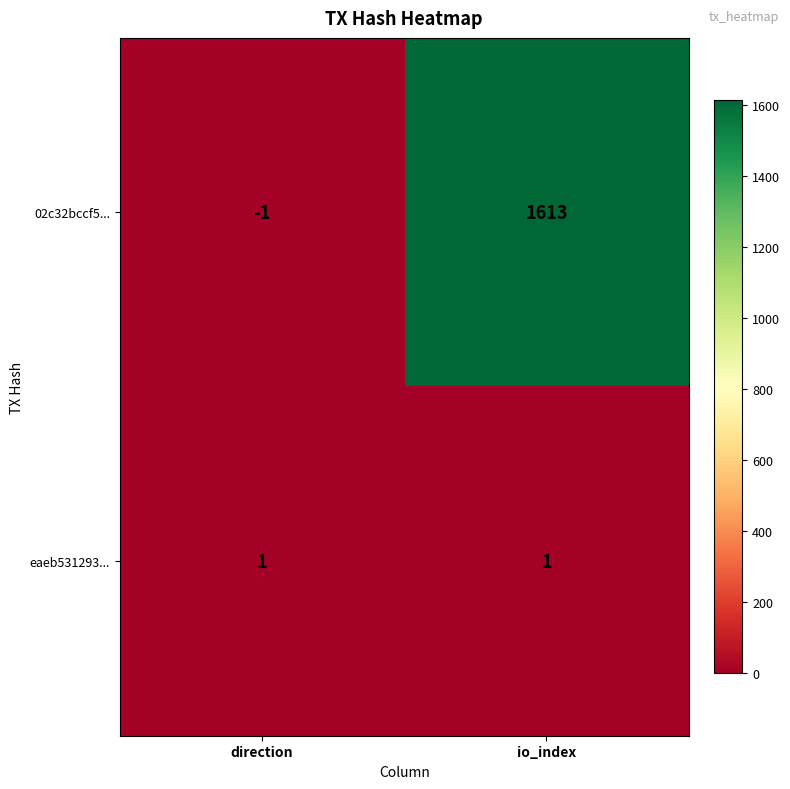

Which series has the largest range (max minus min)?

02c32bccf5...